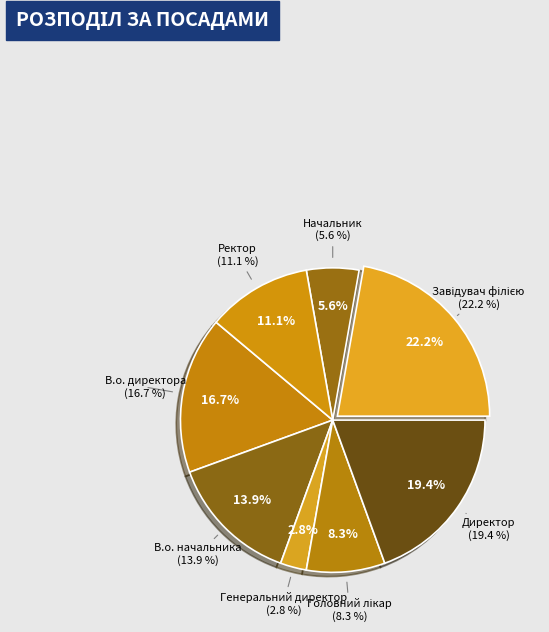

To the nearest percent, what is the average slice percentage?

12%